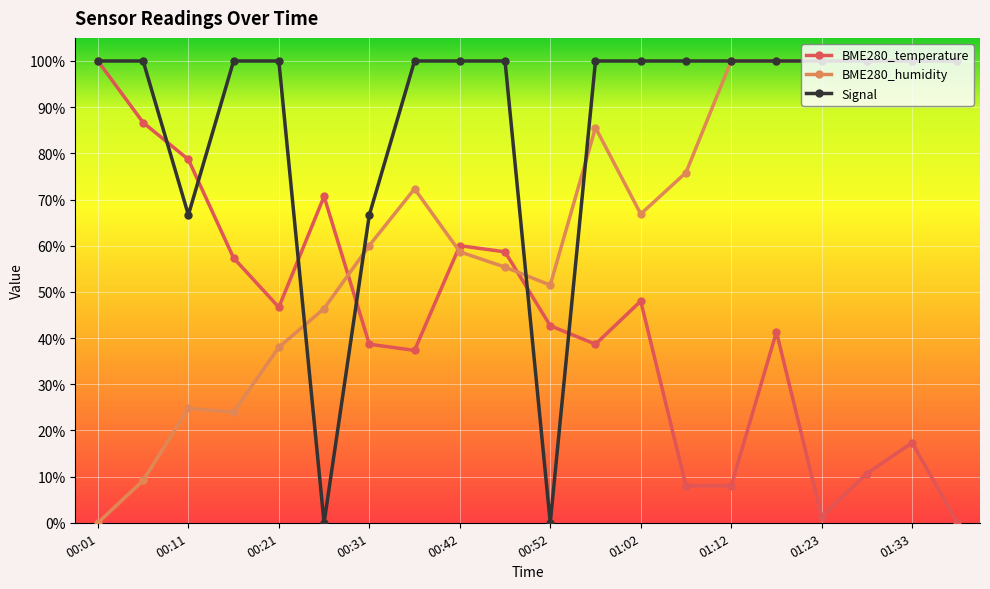

Does the chart have visible grid lines?

Yes